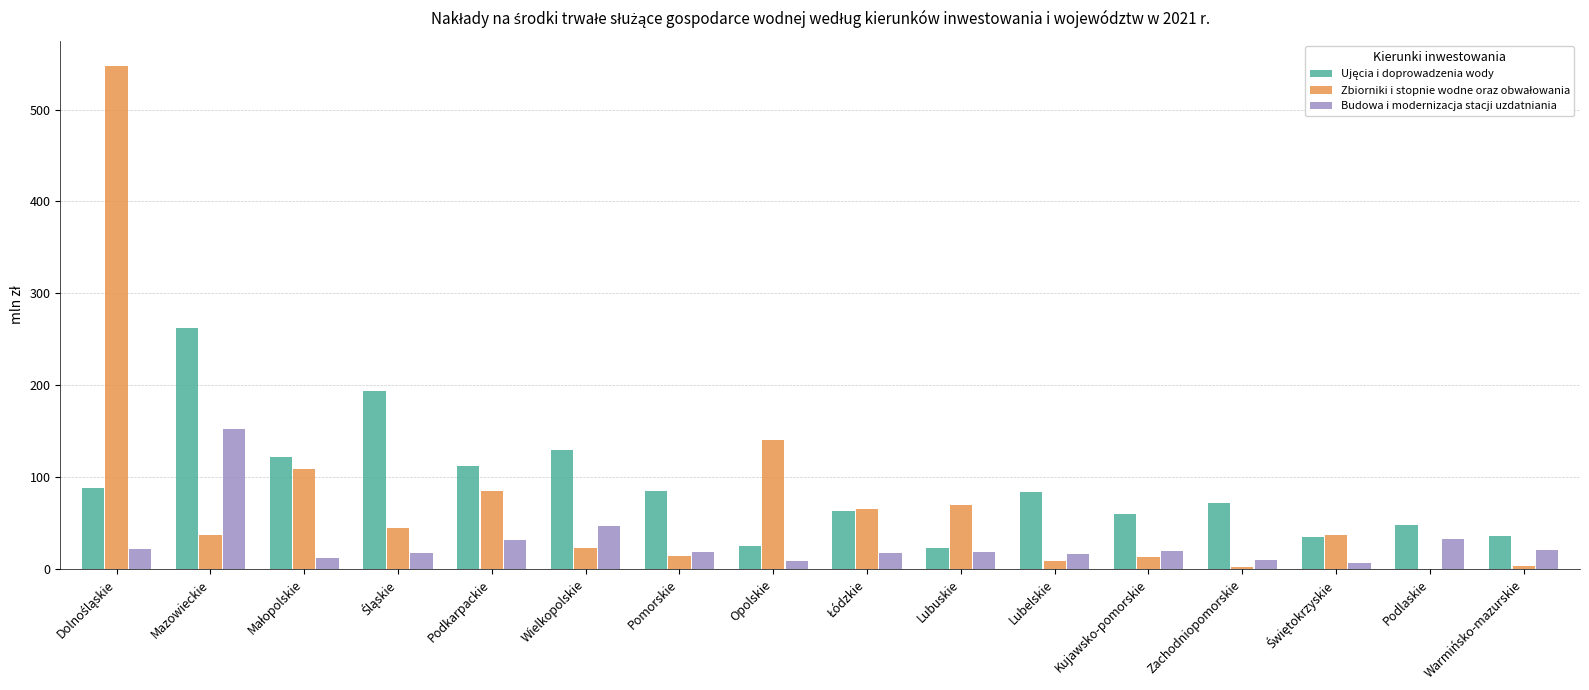

What is the total value across all series at Pomorskie?

118.3